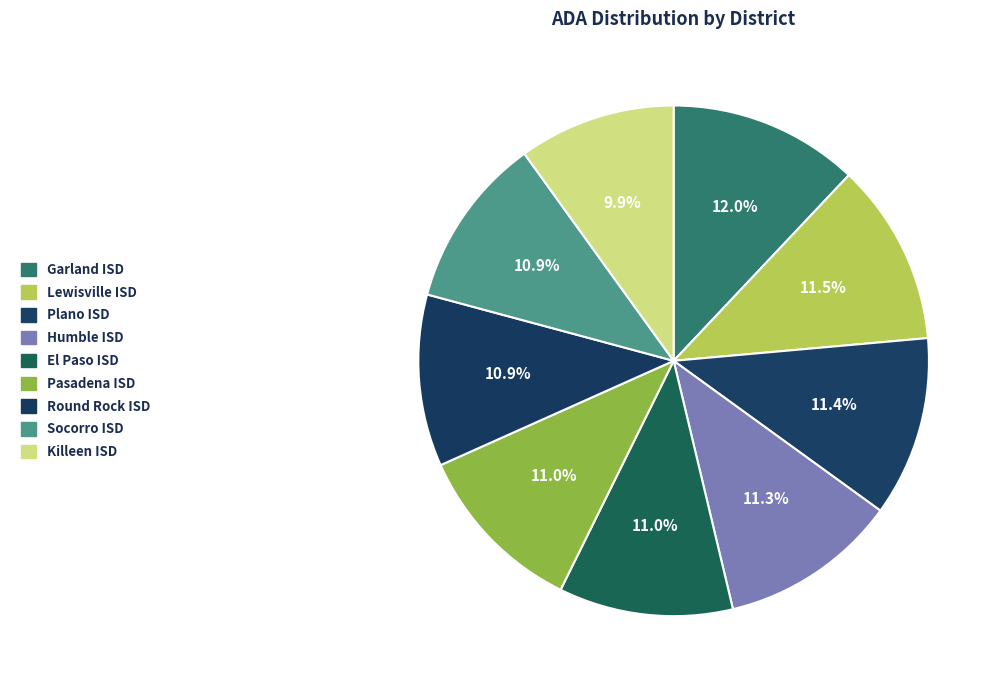

What percentage is NOT represented by El Paso ISD?

89.0%